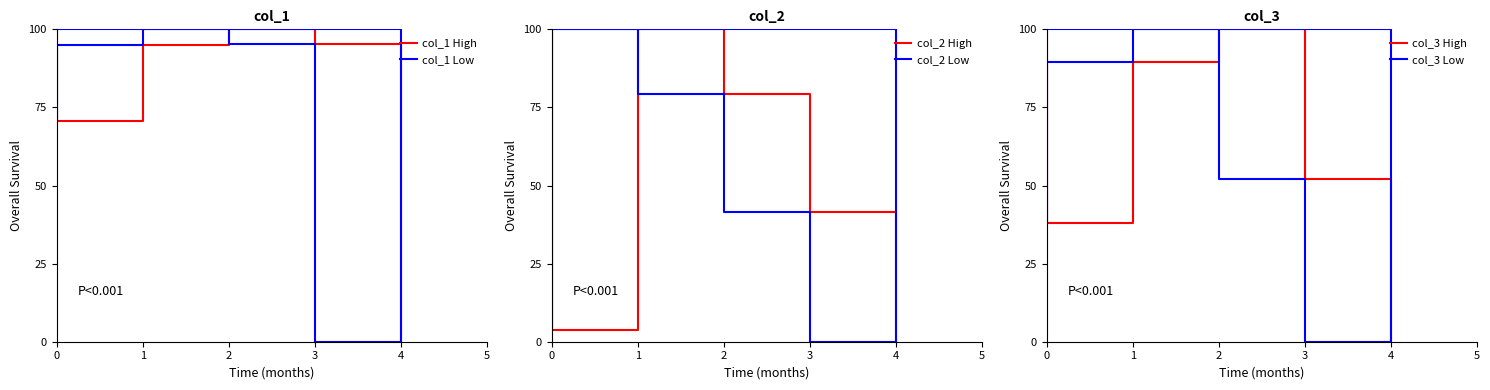

What is the maximum value shown in the chart?

100.0